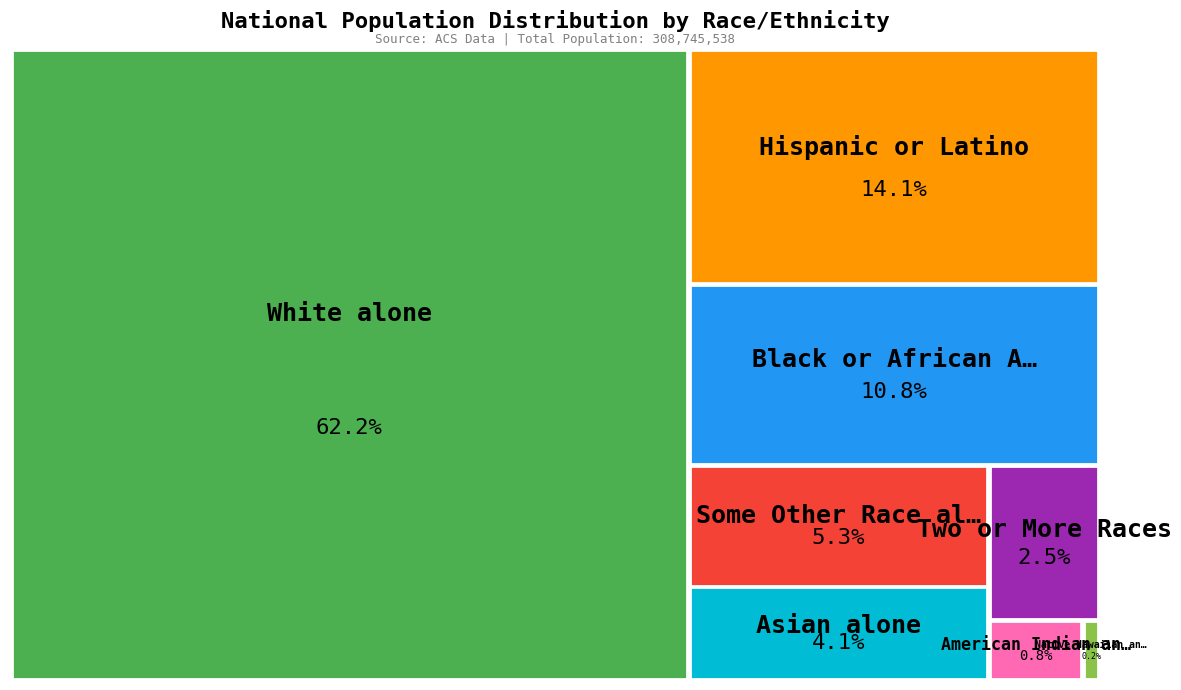

Which slice represents more than half of the pie?

White alone